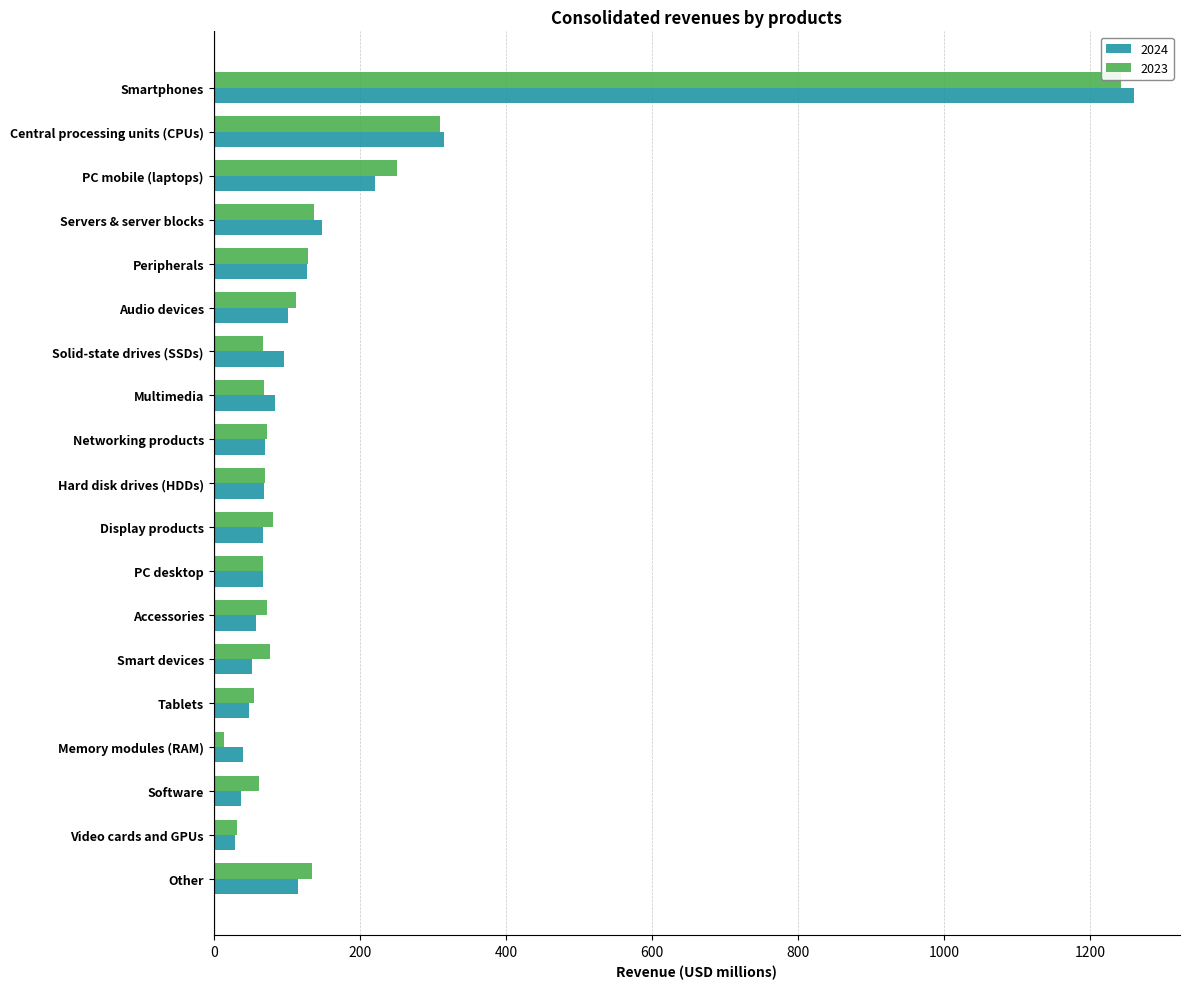

What is the maximum value shown in the chart?

1260.1